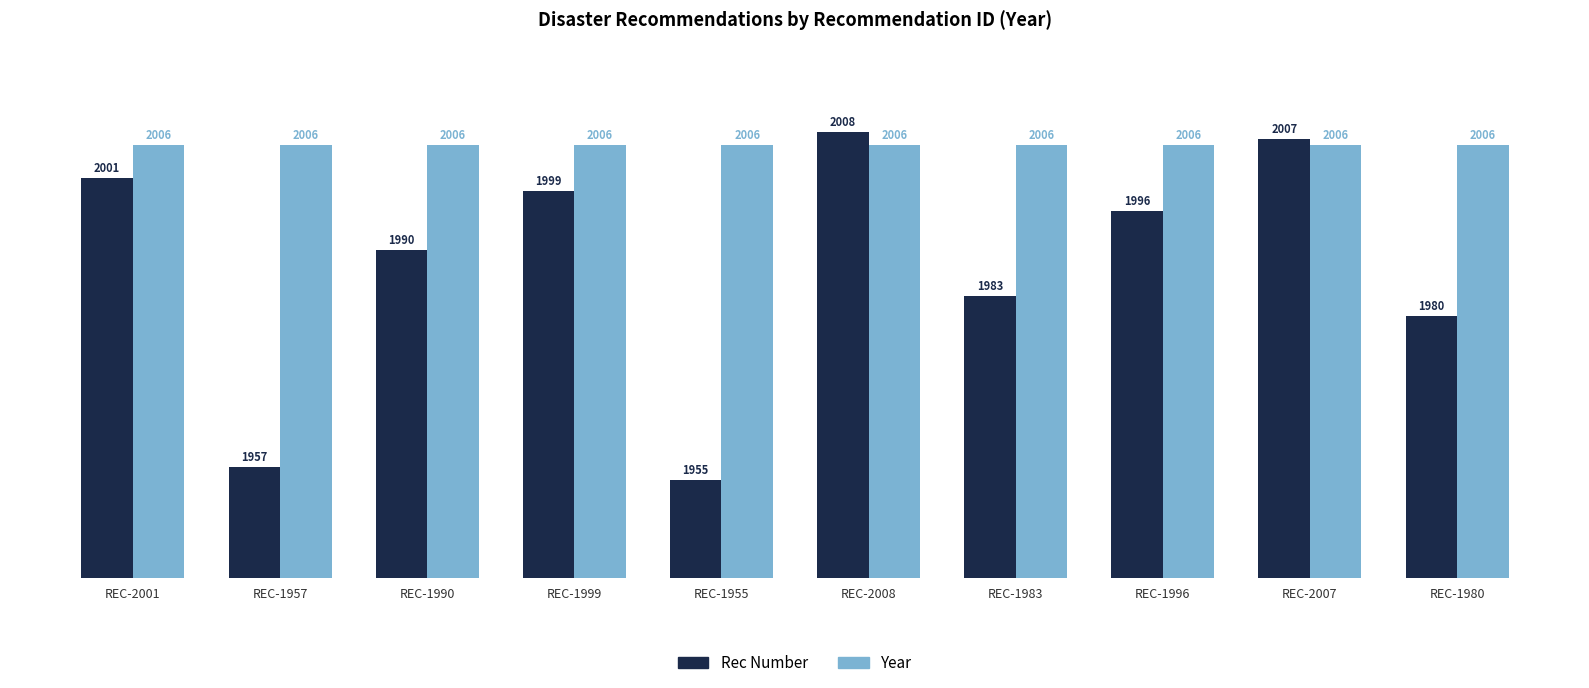

Count the number of categories in the chart.

10